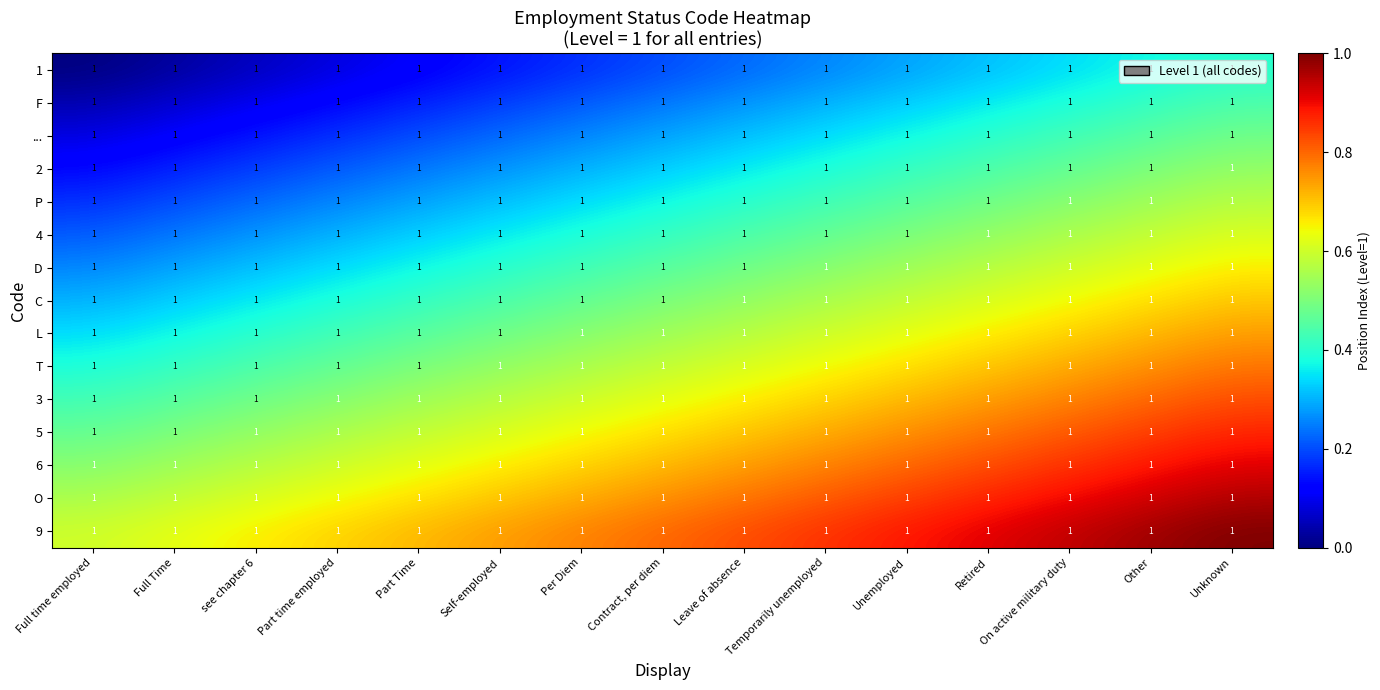

Between Self-employed and Part time employed, which is larger?

Self-employed